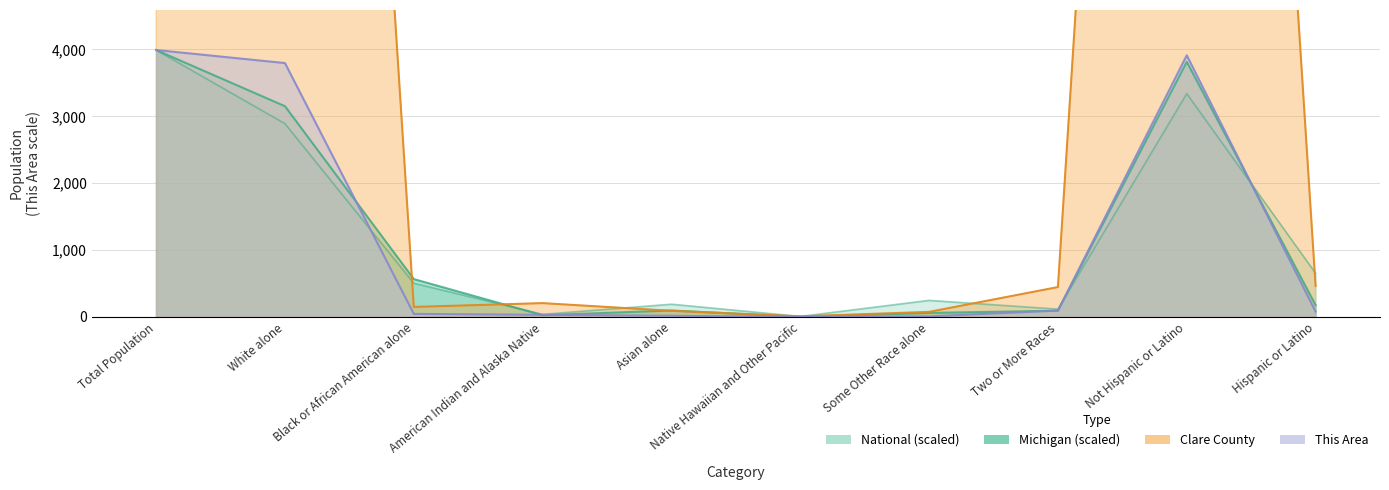

Where is the first local minimum for This Area?

Native Hawaiian and Other Pacific